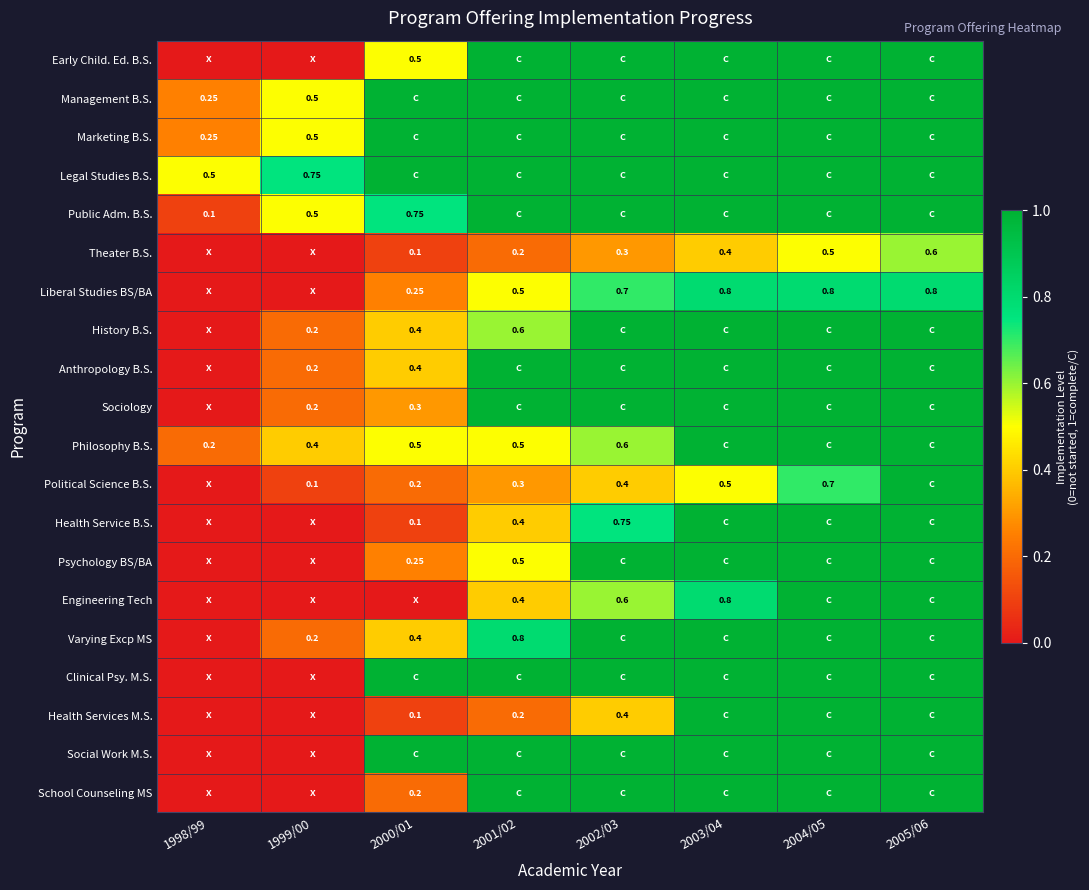

Where is History B.S. nearest to the value 0?

1998/99